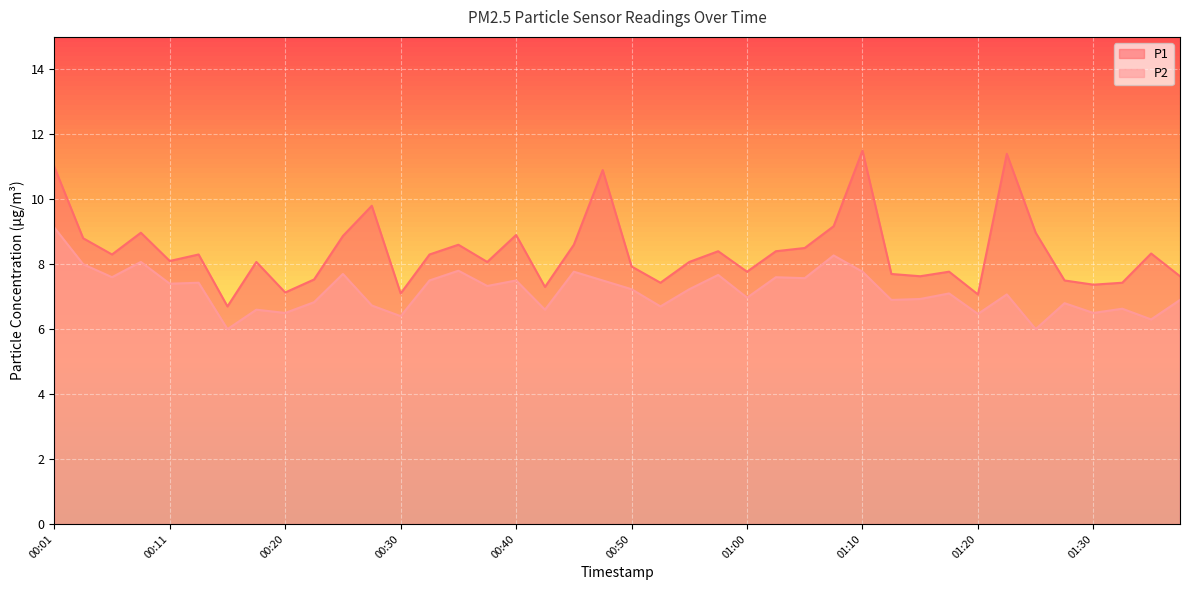

How many data points in P1 are less than 8?

16